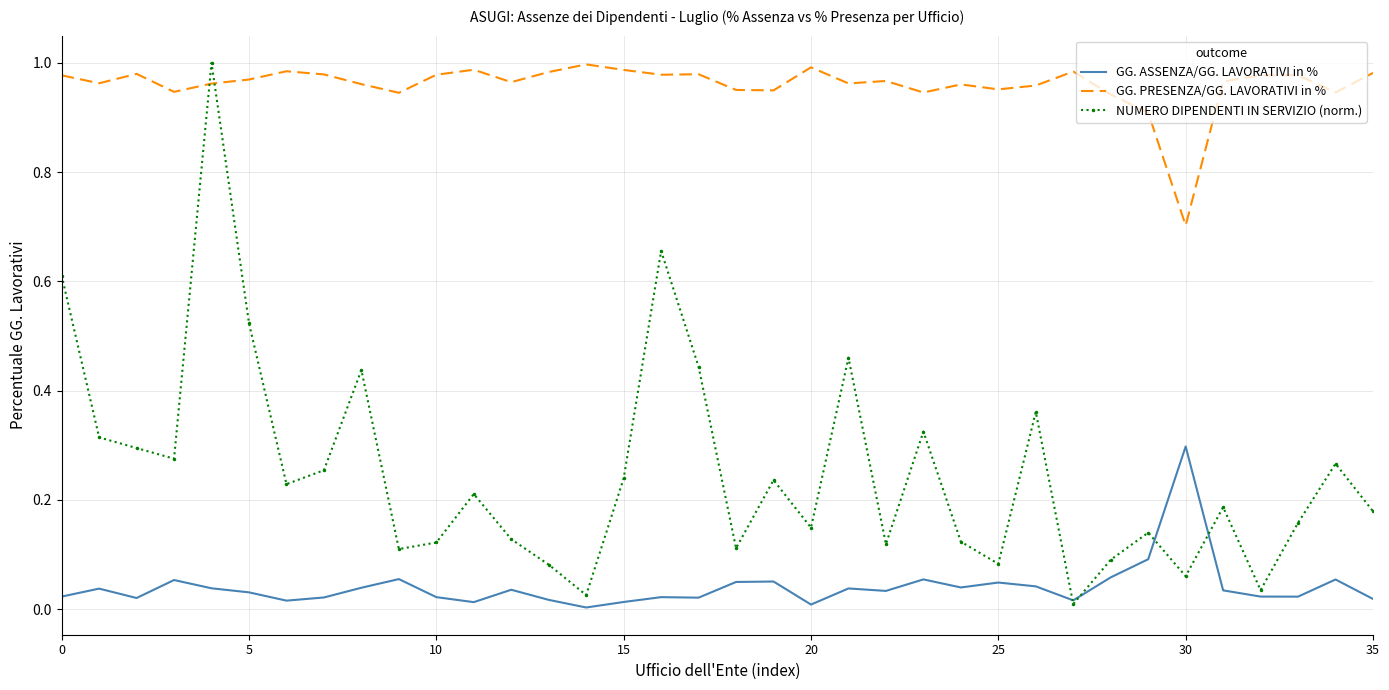

Which series has the largest total across all categories?

GG. PRESENZA/GG. LAVORATIVI in %